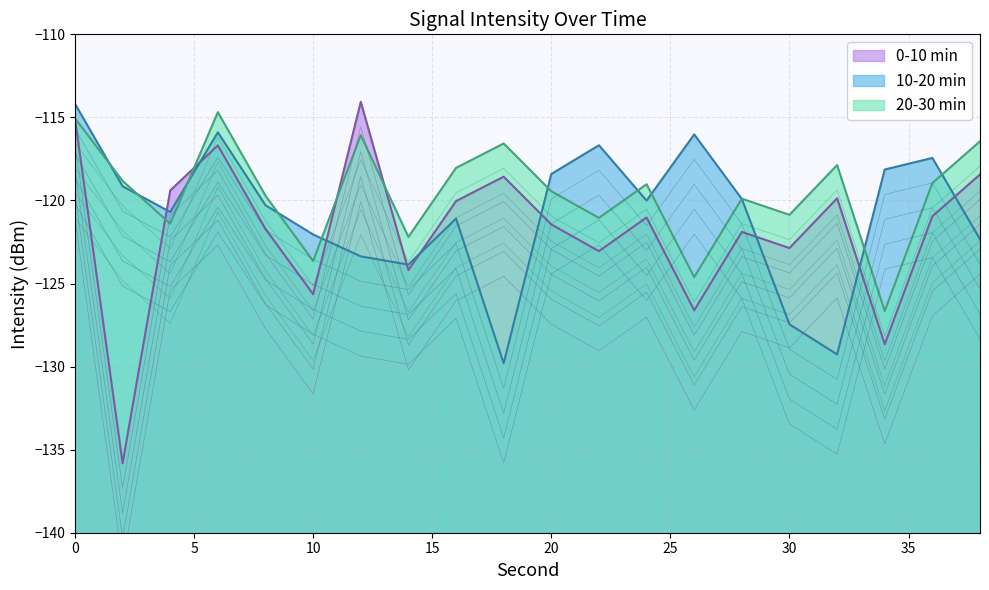

True or false: 20-30 min has more than 2 points higher than both neighbors.

True